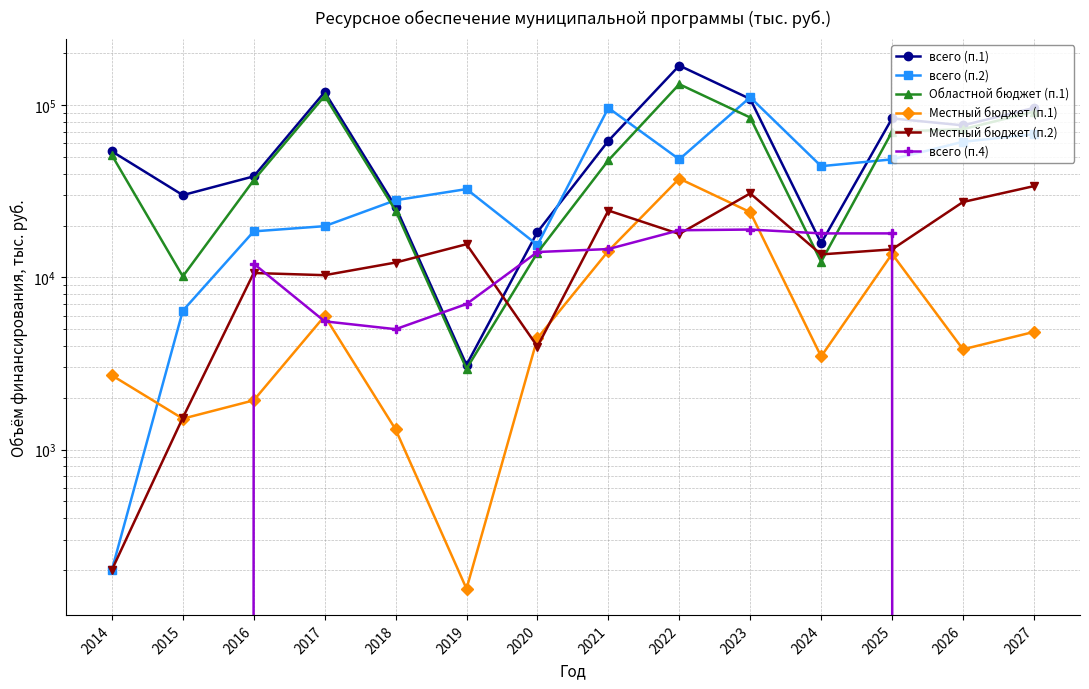

The Местный бюджет (п.1) series shows 4431.6 at 2020. True or false?

True